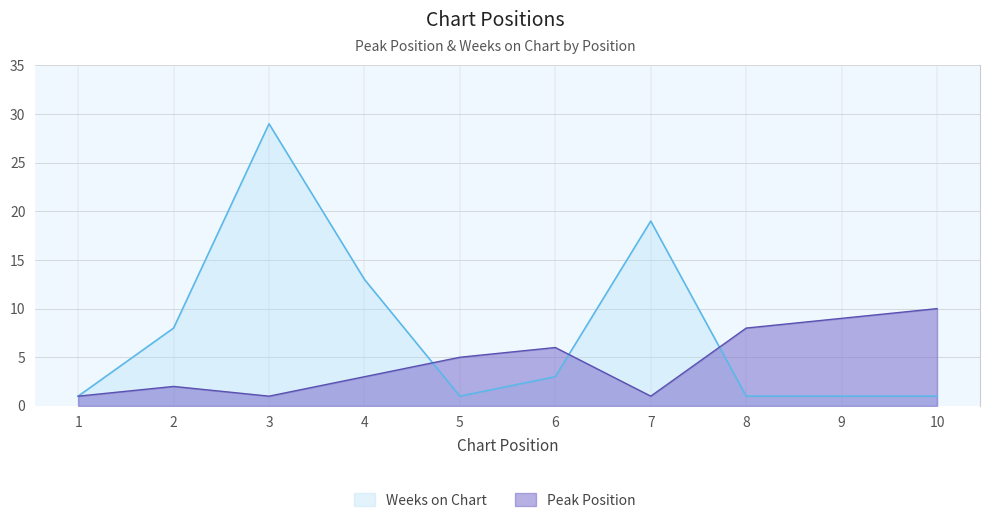

True or false: Weeks on Chart and Peak Position cross at least once.

True